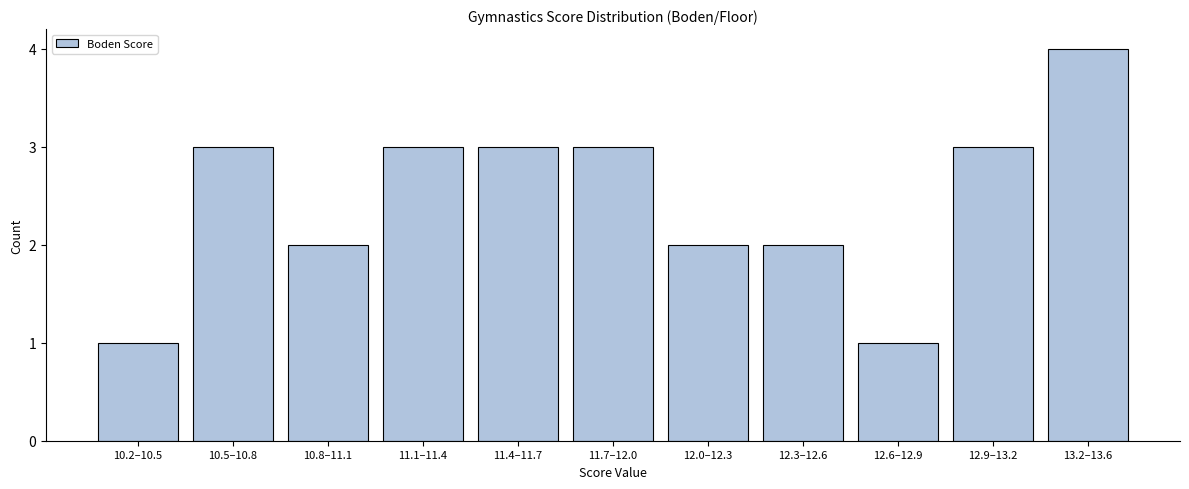

Reading left to right, list all the values displayed in this chart.

10.2–10.5=1	10.5–10.8=3	10.8–11.1=2	11.1–11.4=3	11.4–11.7=3	11.7–12.0=3	12.0–12.3=2	12.3–12.6=2	12.6–12.9=1	12.9–13.2=3	13.2–13.6=4